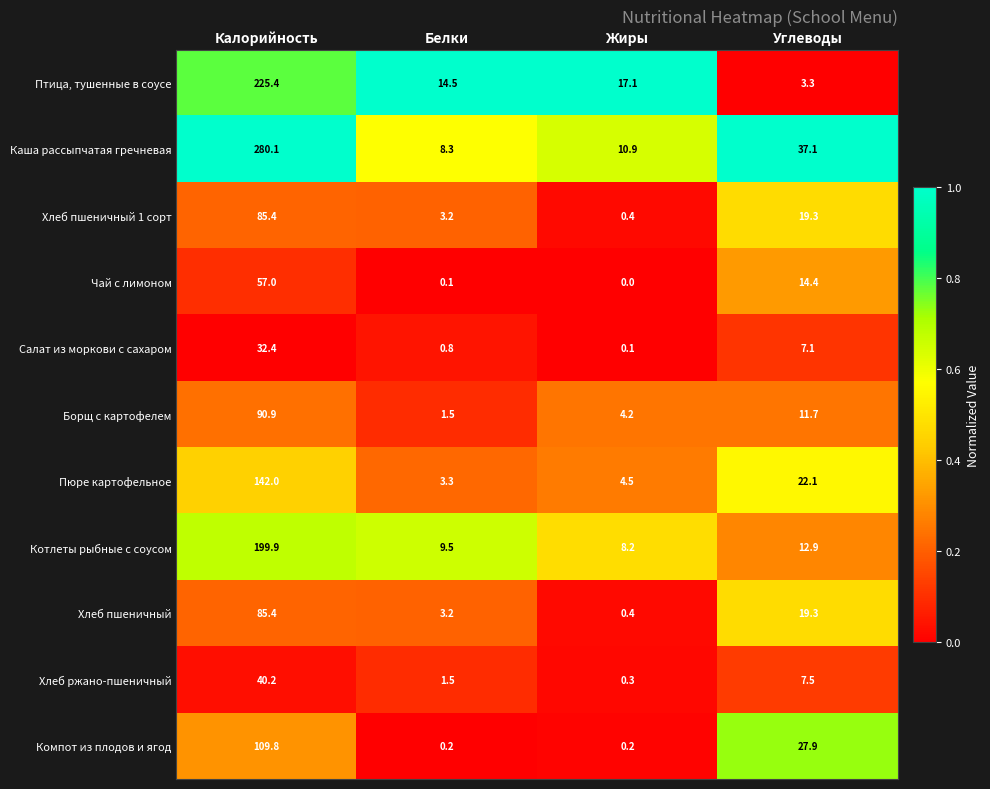

What is the difference between the Хлеб пшеничный values at Углеводы and Жиры?

18.9